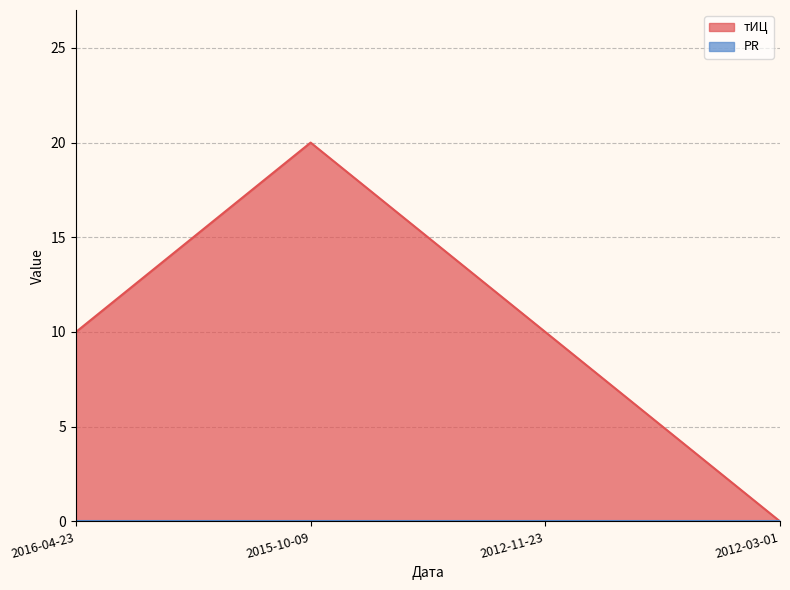

Rank the categories by value from highest to lowest.

2015-10-09, 2016-04-23, 2012-11-23, 2012-03-01